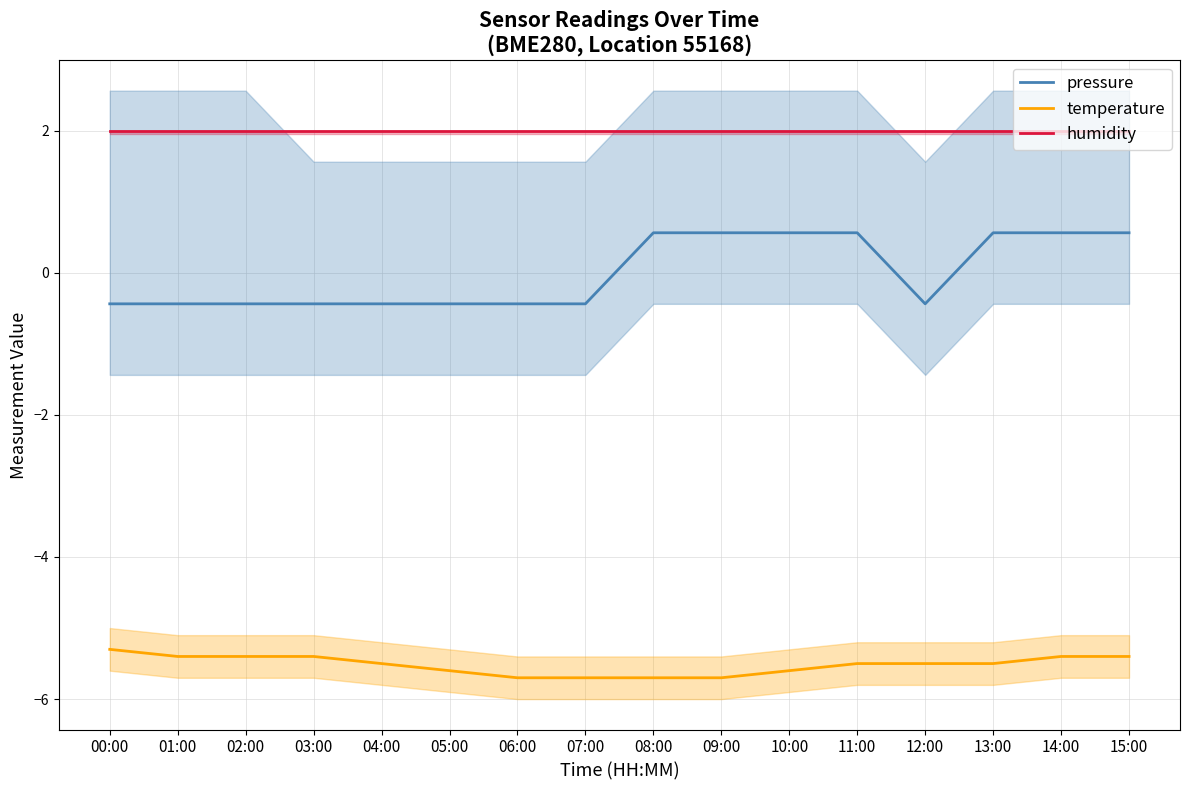

Rank the series by their maximum value, from lowest to highest.

temperature, pressure, humidity